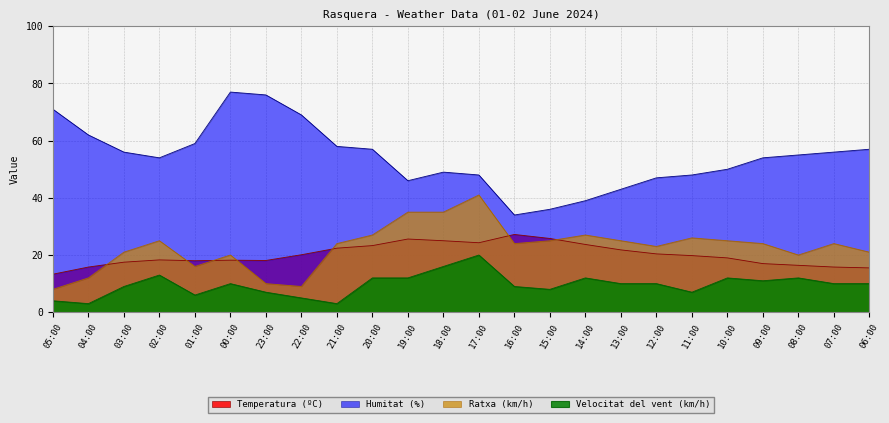

Which category has the highest value in the Ratxa (km/h) series?

17:00